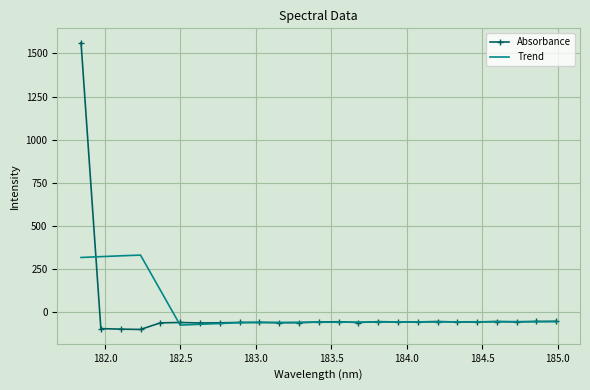

At how many categories does at least one series exceed 885?

1